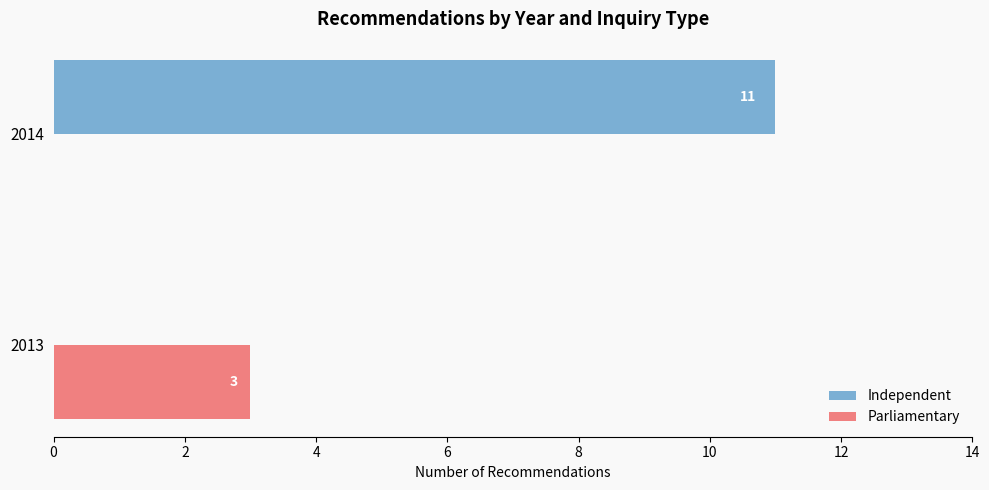

The Independent series shows 6 at 2013. True or false?

False